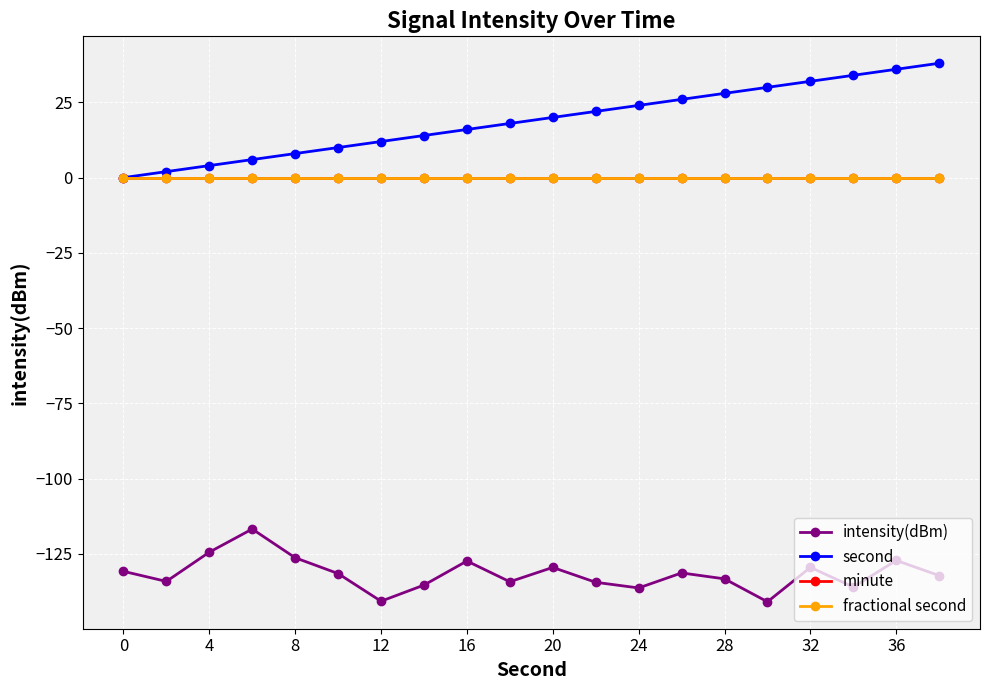

Reading left to right, extract all data points from this chart.

intensity(dBm): -130.8	-134.1	-124.4	-116.7	-126.3	-131.5	-140.7	-135.4	-127.4	-134.3	-129.5	-134.4	-136.3	-131.3	-133.3	-140.9	-129.5	-136.0	-127.2	-132.2
second: 0.0	2.0	4.0	6.0	8.0	10.0	12.0	14.0	16.0	18.0	20.0	22.0	24.0	26.0	28.0	30.0	32.0	34.0	36.0	38.0
minute: 0.0	0.0	0.0	0.0	0.0	0.0	0.0	0.0	0.0	0.0	0.0	0.0	0.0	0.0	0.0	0.0	0.0	0.0	0.0	0.0
fractional second: 0.0	0.0	0.0	0.0	0.0	0.0	0.0	0.0	0.0	0.0	0.0	0.0	0.0	0.0	0.0	0.0	0.0	0.0	0.0	0.0